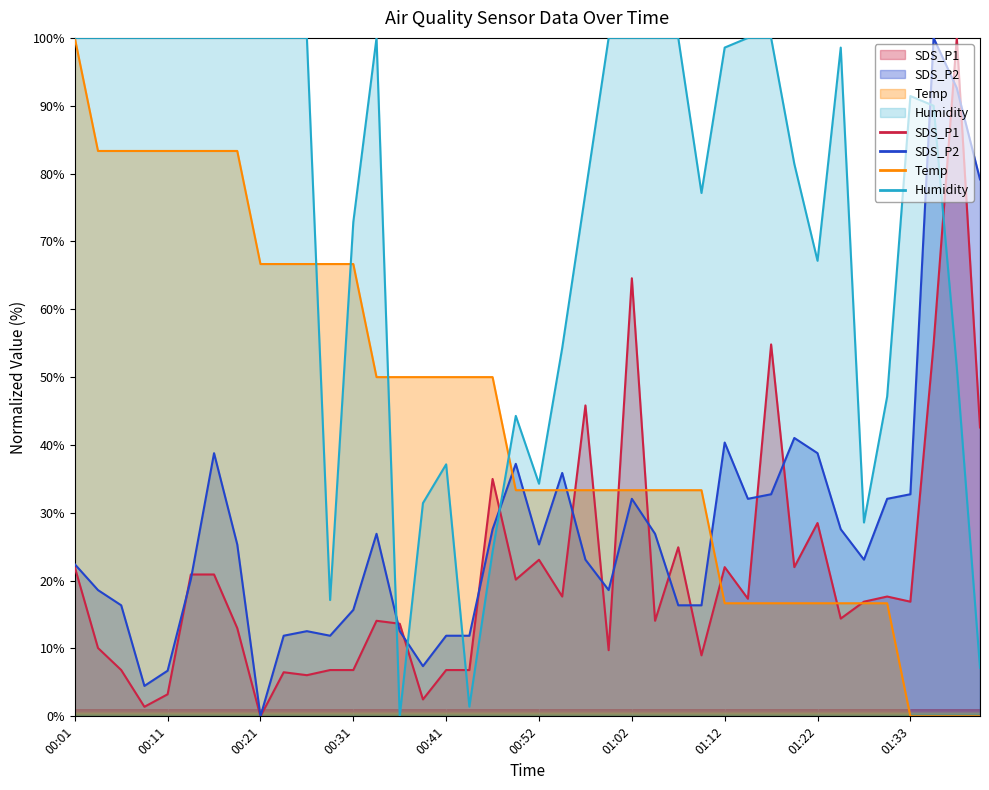

Rank the series by their maximum value, from highest to lowest.

SDS_P1, SDS_P2, Temp, Humidity